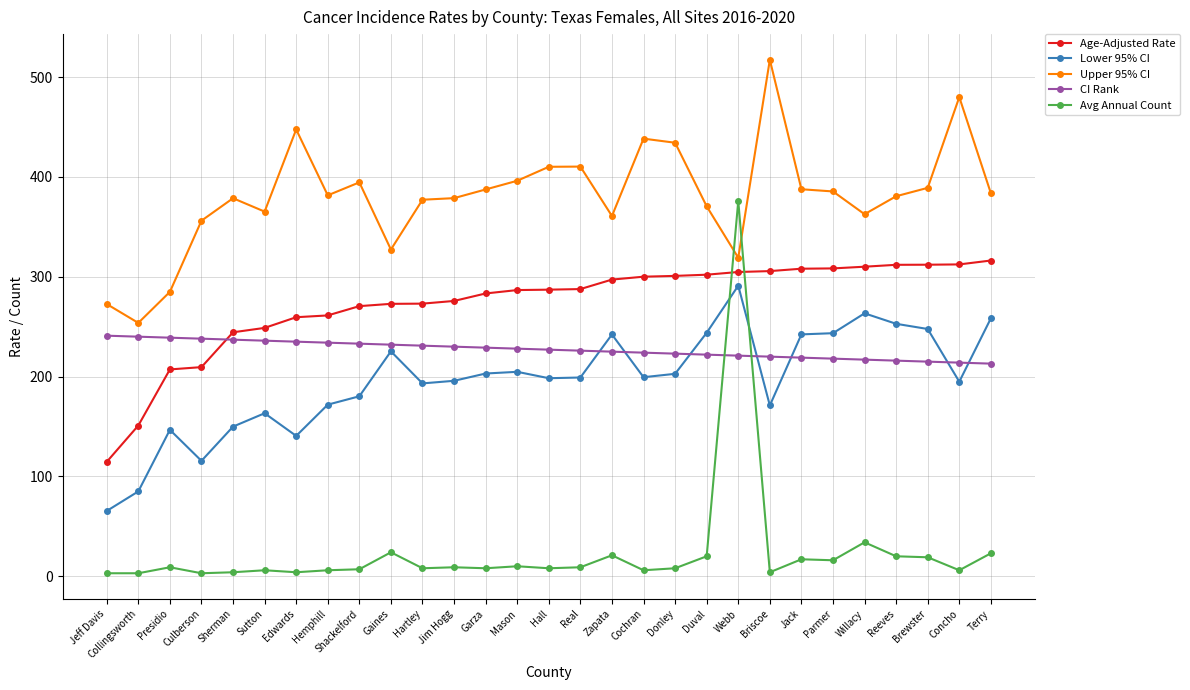

The Upper 95% CI series shows 136.8 at Donley. True or false?

False